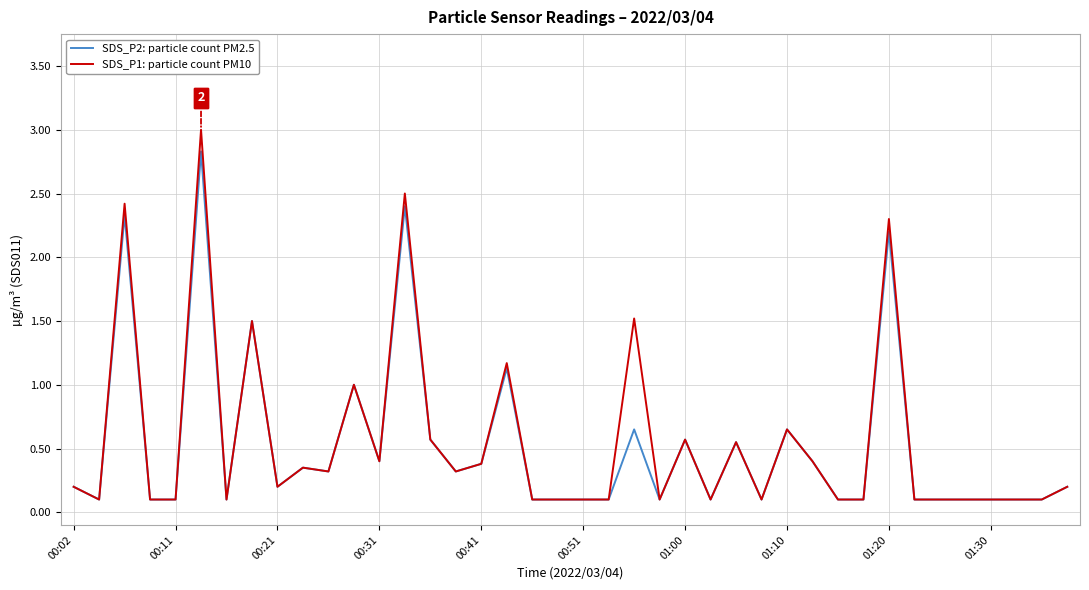

What is the highest value of the SDS_P1: particle count PM10 series?

3.0